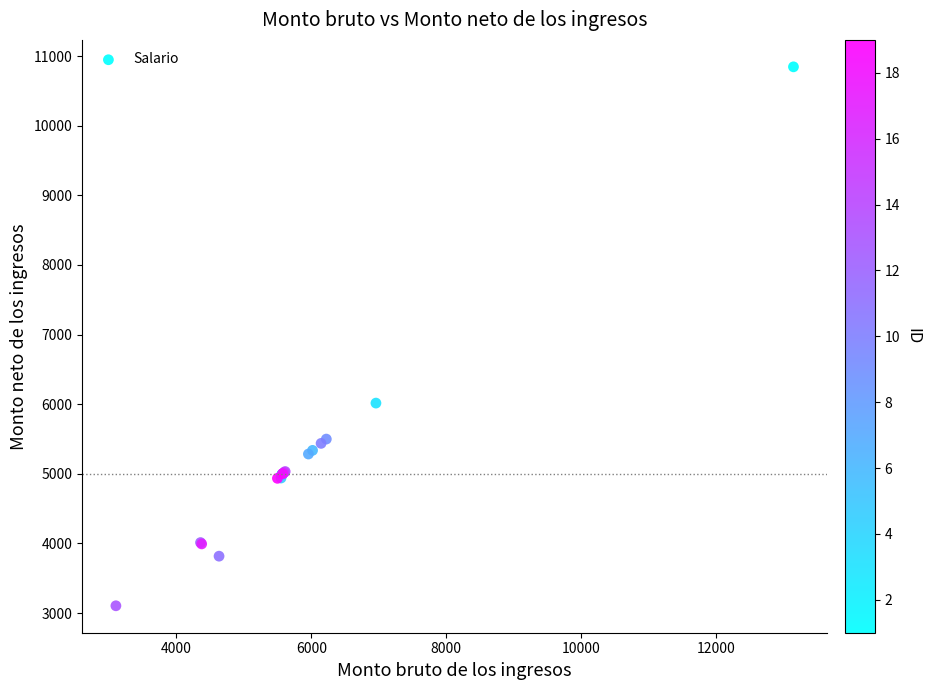

What Y value in the scatter plot is closest to 6975?

6015.9